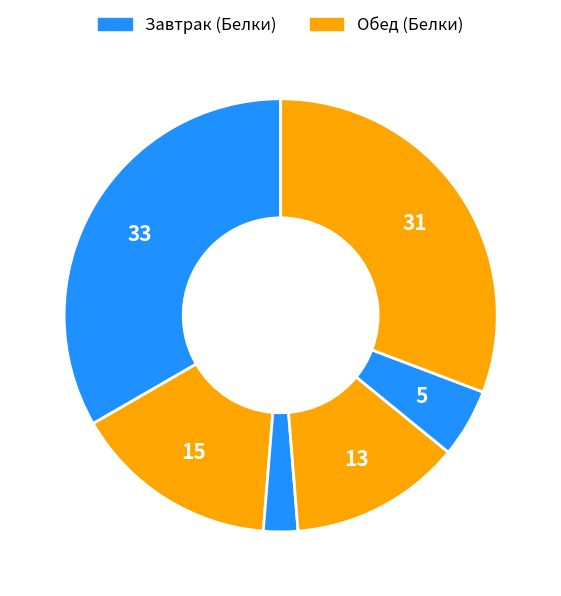

How many segments does this pie chart have?

6